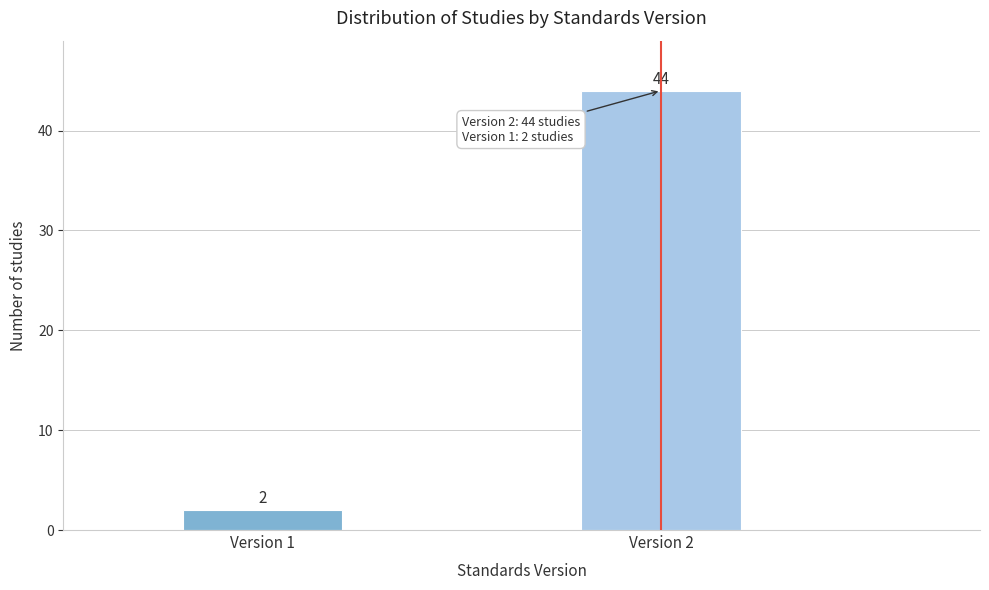

Reading left to right, list all the values displayed in this chart.

2	44